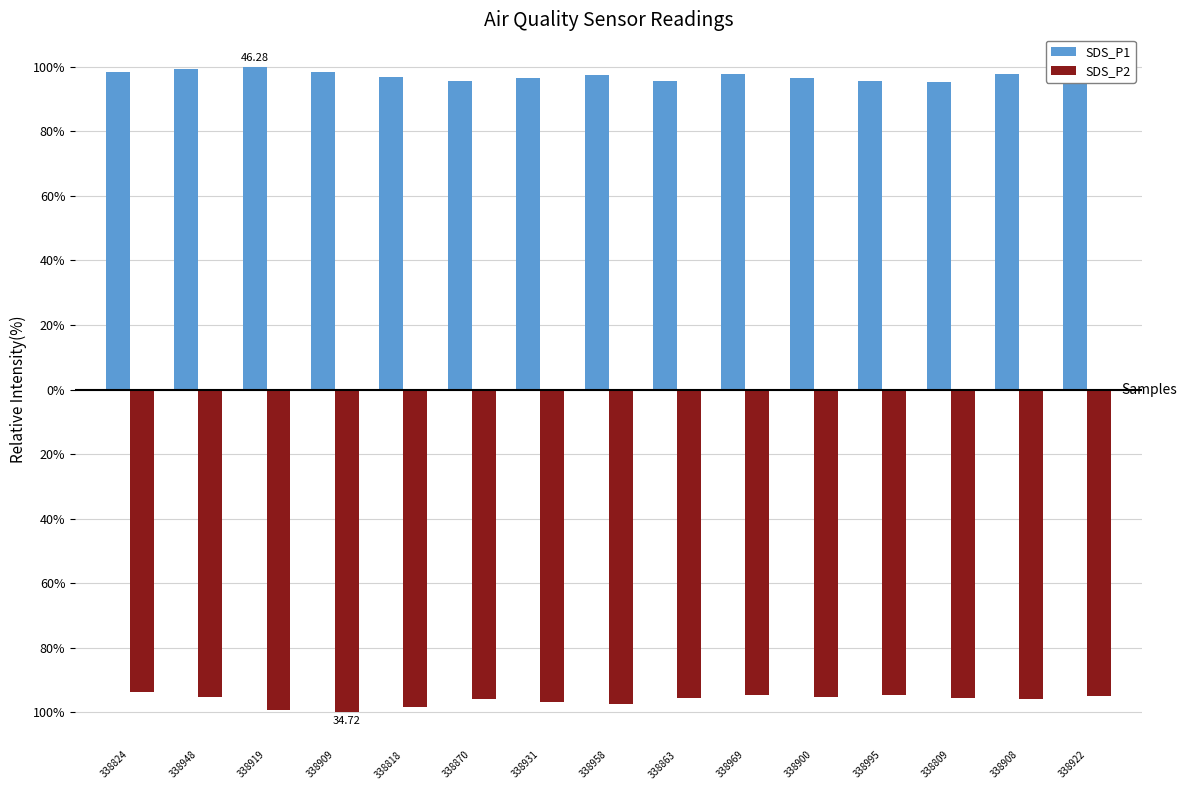

What are all the series names shown in the legend?

SDS_P1, SDS_P2